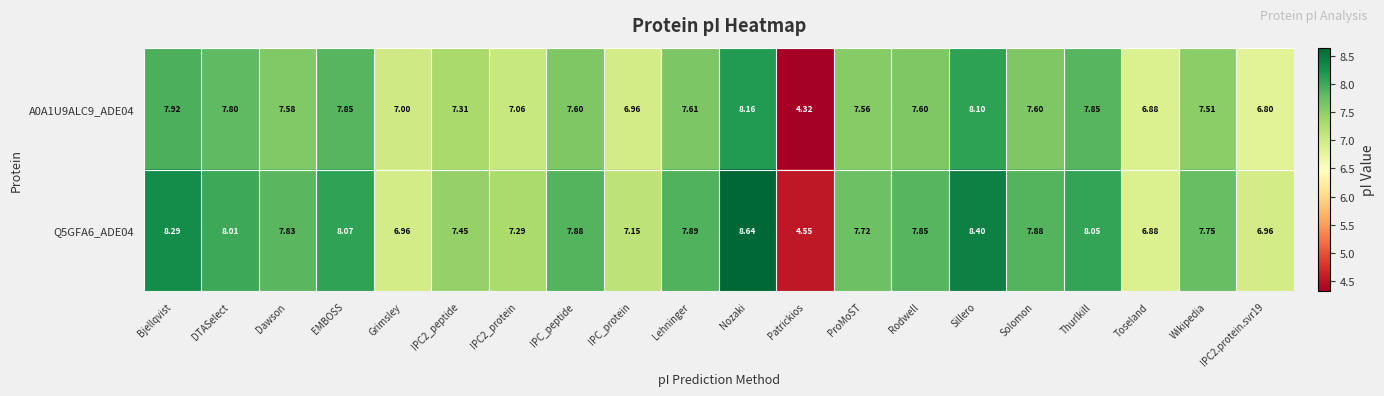

Count the number of categories in the chart.

20